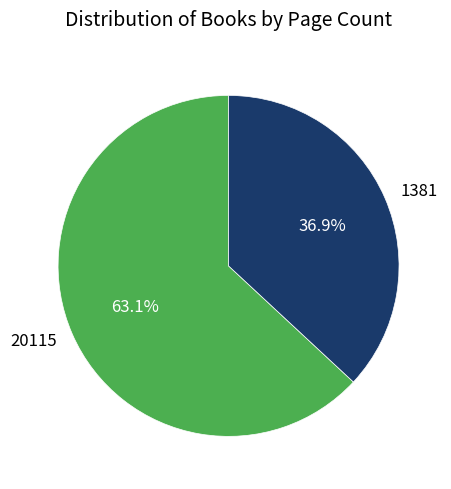

How many slices are in this pie chart?

2